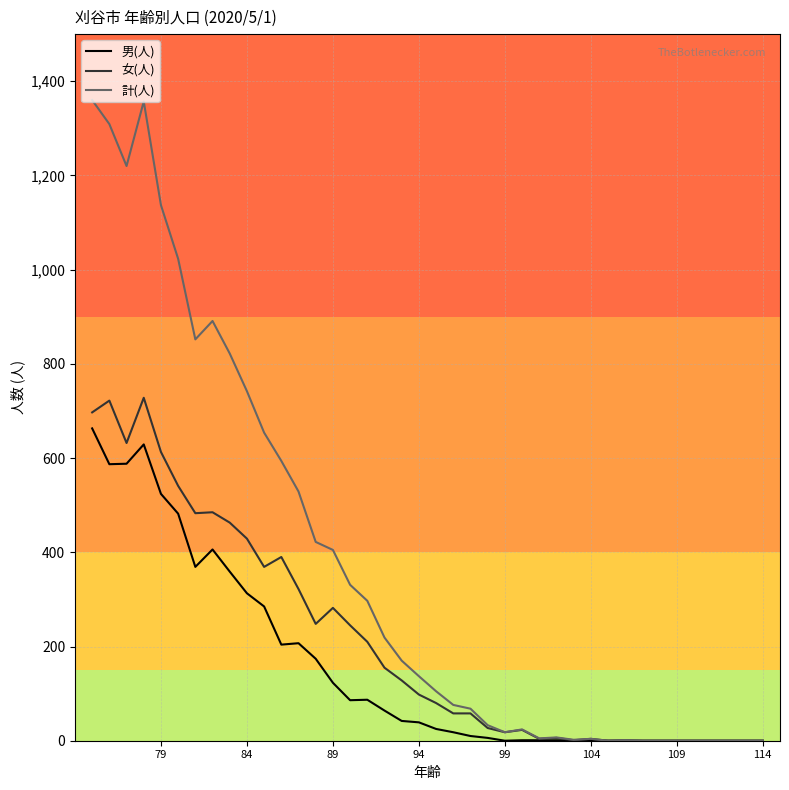

How many data points in 計(人) are less than 137?

20